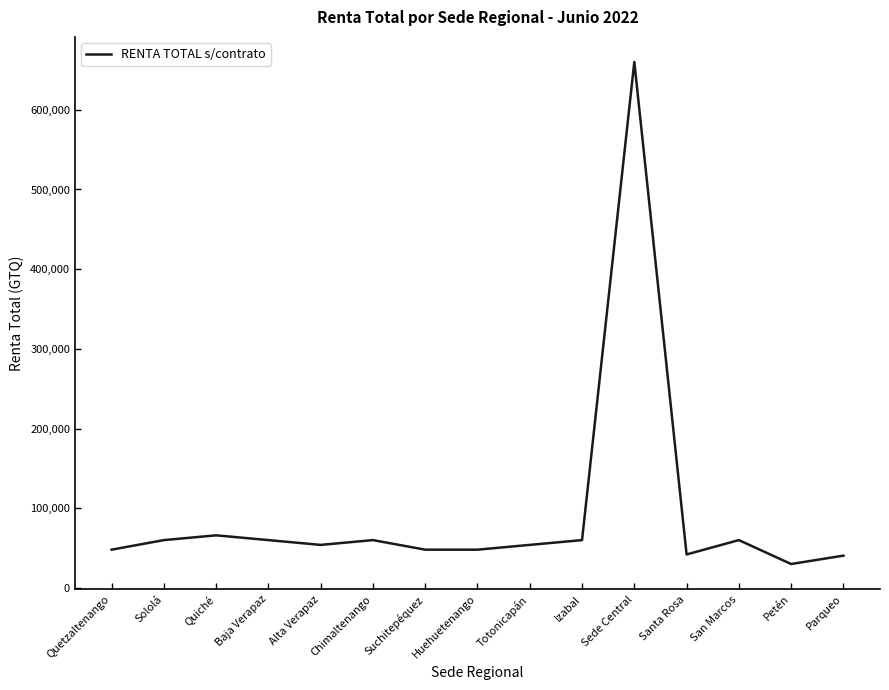

The value at Quetzaltenango is 79191. True or false?

False